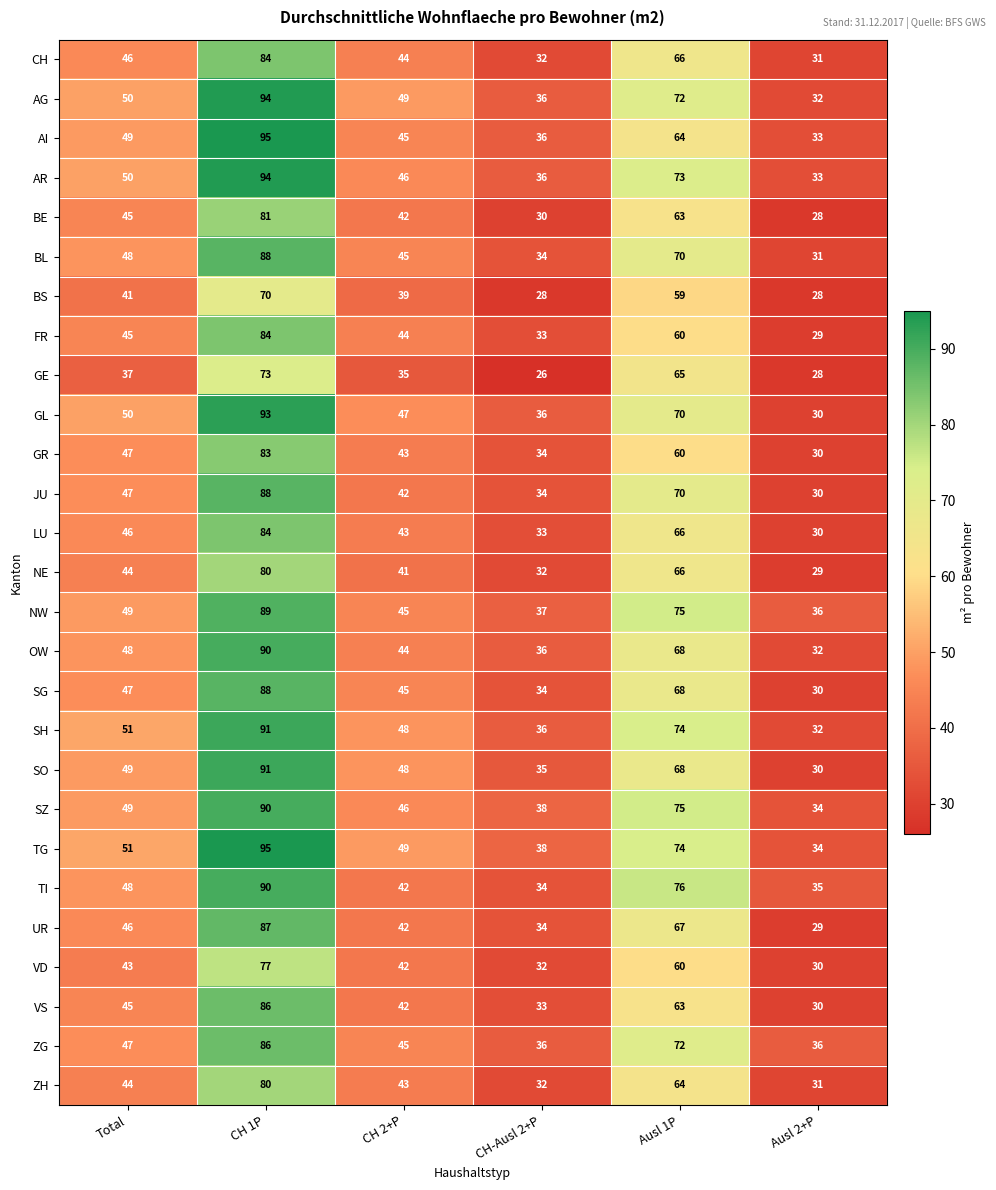

The value of GL at Total is 22. True or false?

False